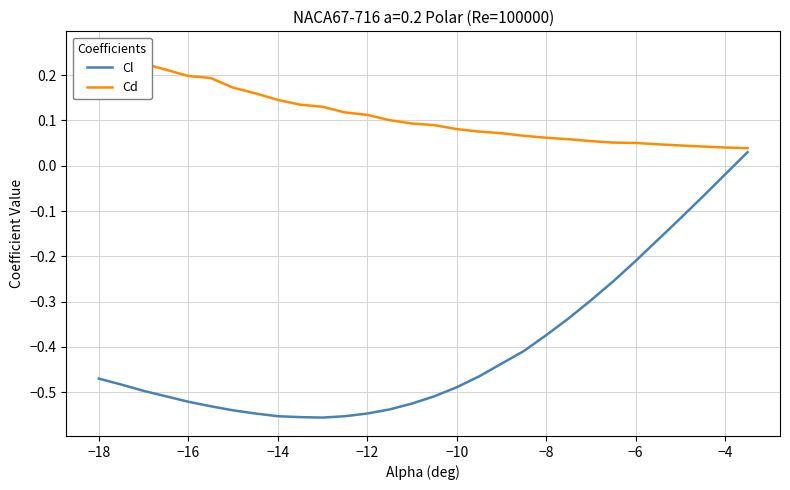

What is the value of the Cl point at the 16th from the left?

-0.5